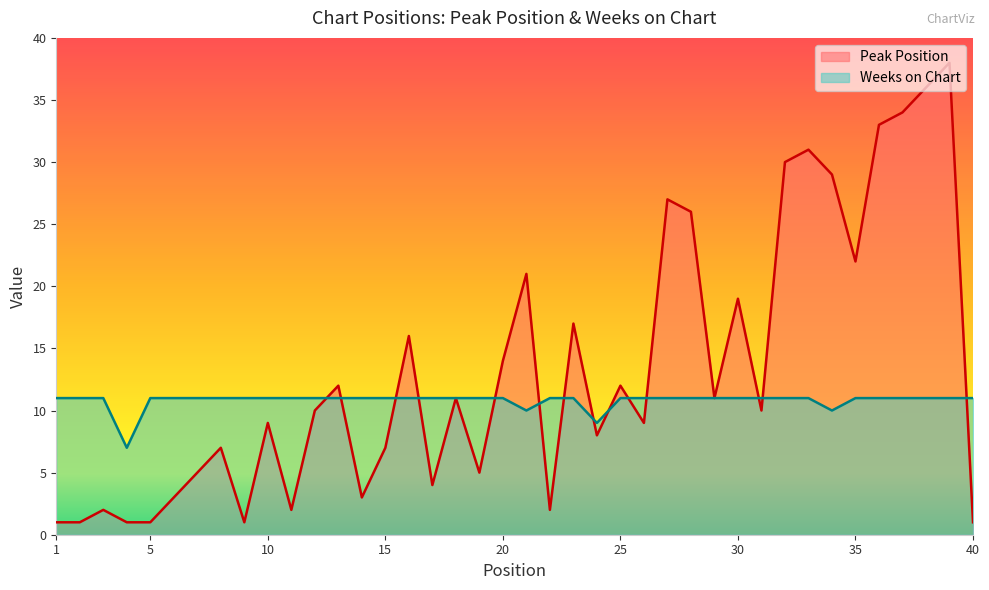

True or false: Weeks on Chart has more than 1 interior local peaks.

False